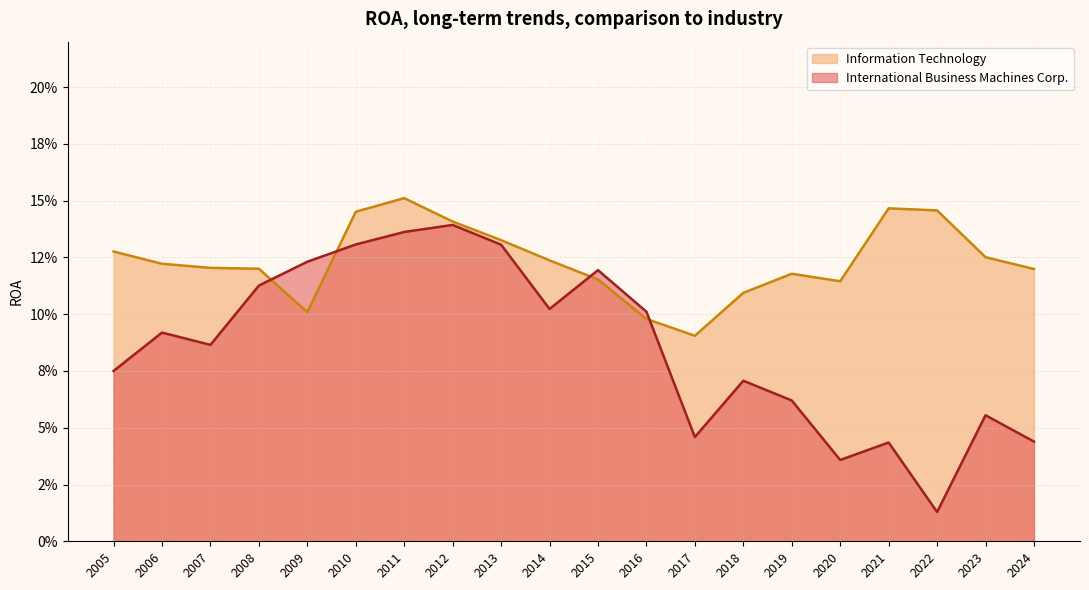

Is it true that International Business Machines Corp. equals 0.0 at 2022?

False